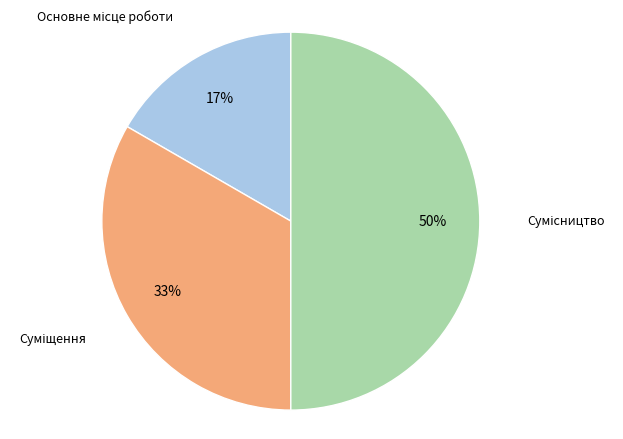

To the nearest percent, what is the difference between the largest and smallest slice percentages?

33%